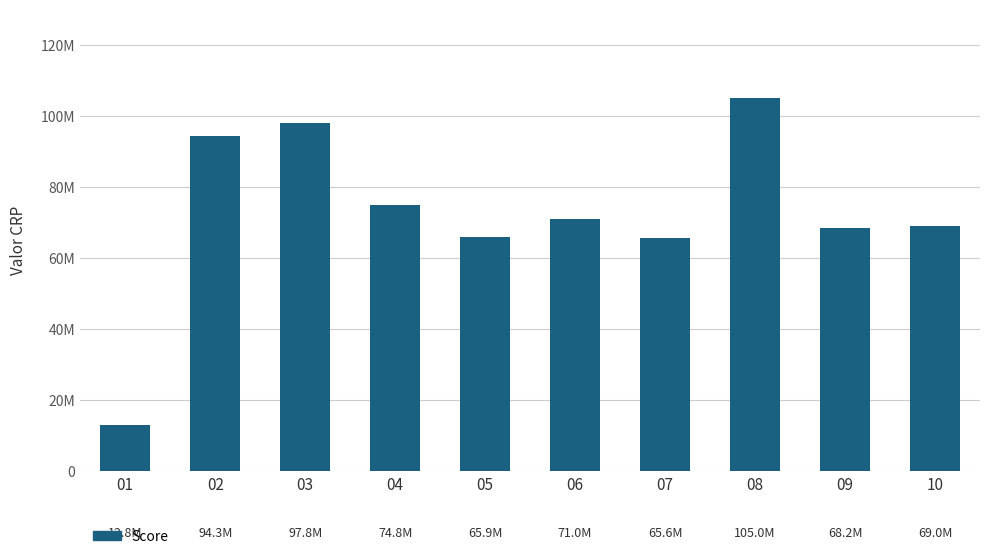

Does the chart contain any negative values?

No